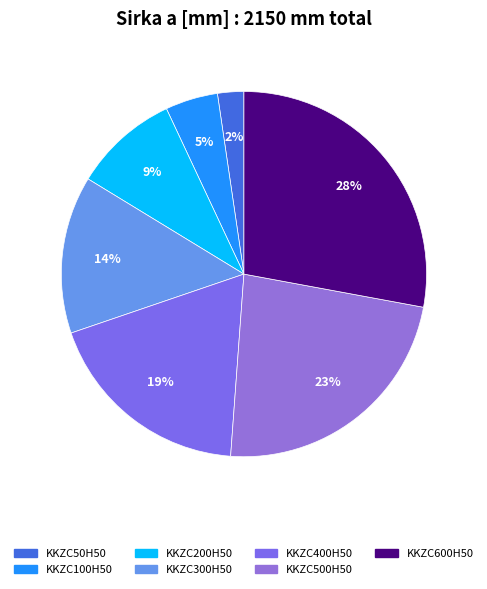

To the nearest percent, what portion does KKZC300H50 represent?

14%